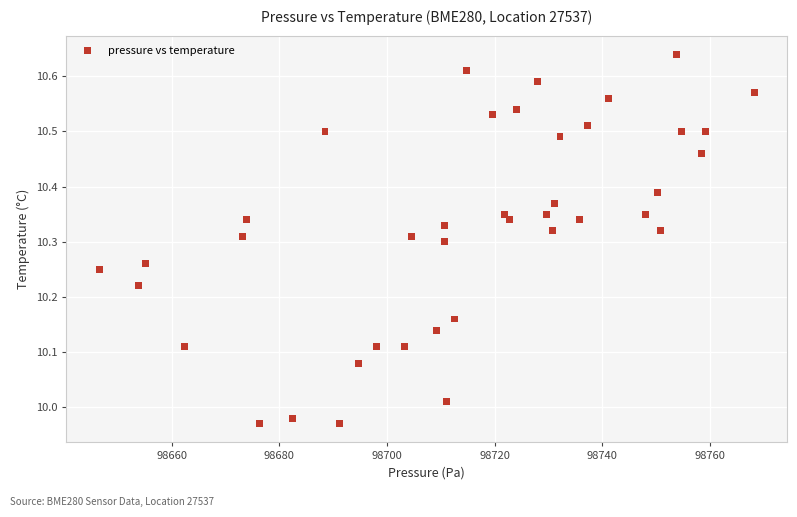

What is the range of Y values (max minus min)?

0.7